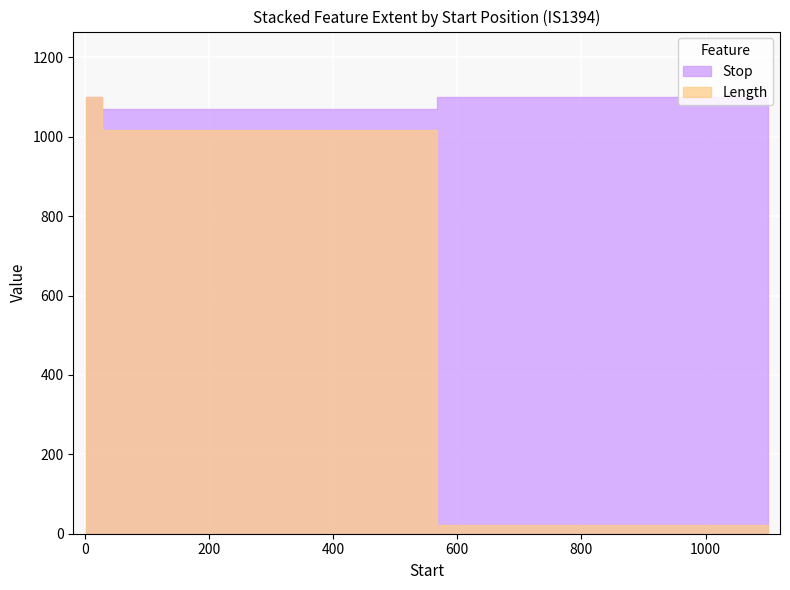

Is it true that Stop equals 1864 at 1?

False